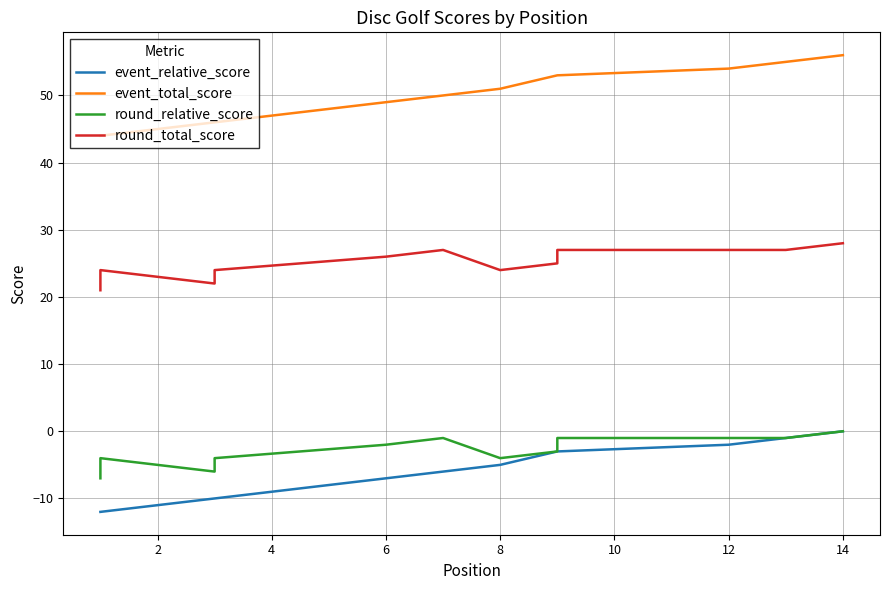

True or false: event_total_score has a value of 16 at 4.

False